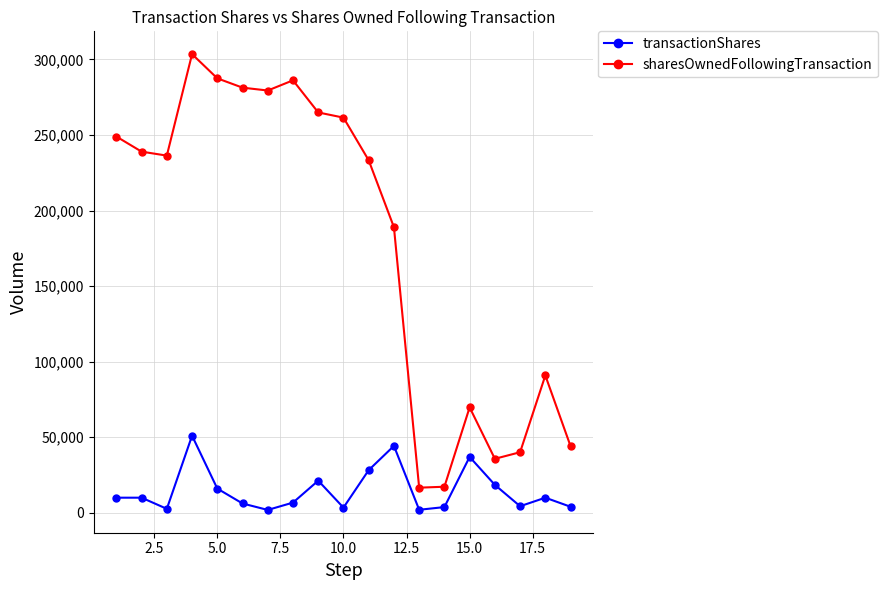

What is the highest value of the sharesOwnedFollowingTransaction series?

303535